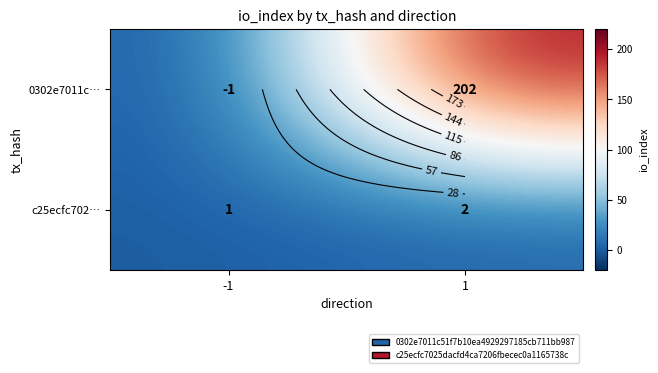

Between 1 and -1, which is larger?

1